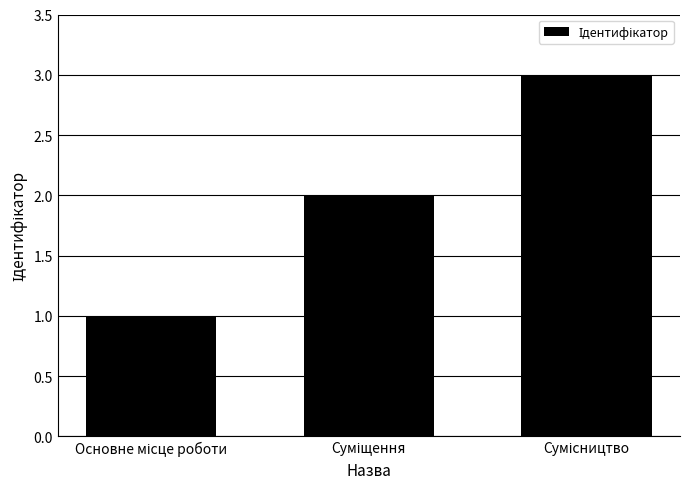

What is the average value?

2